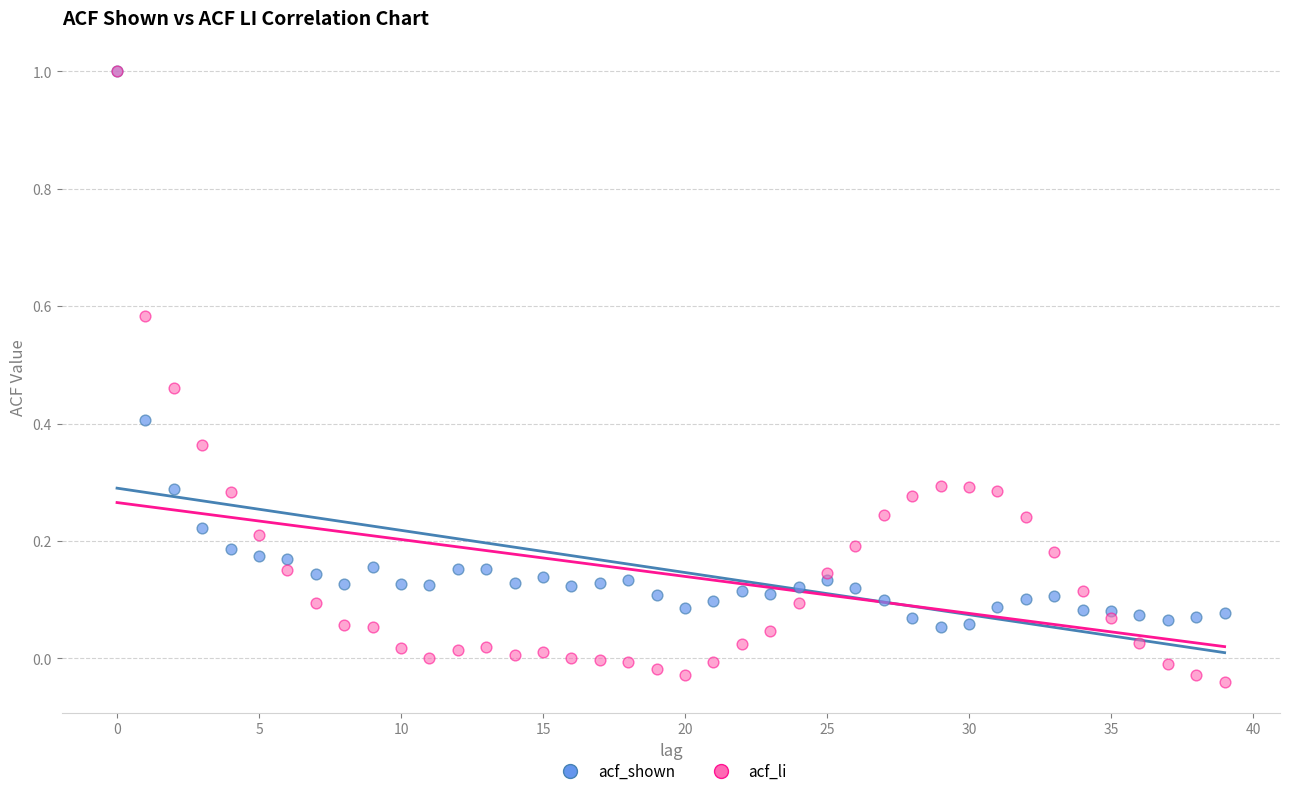

What are all the series names shown in the legend?

acf_shown, acf_li